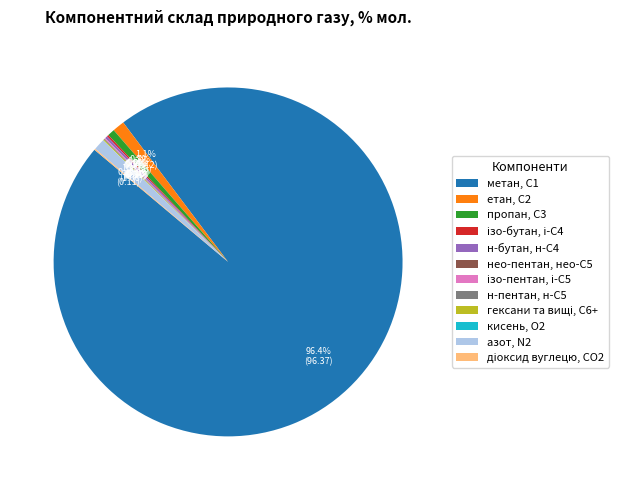

Which slice represents more than half of the pie?

метан, С1